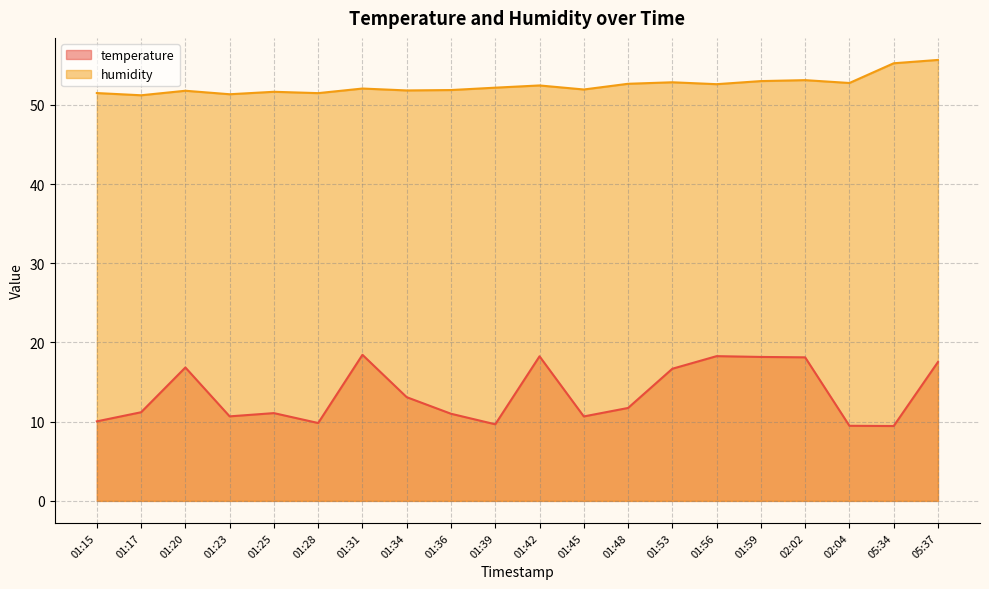

Where is the first local maximum for humidity?

01:20